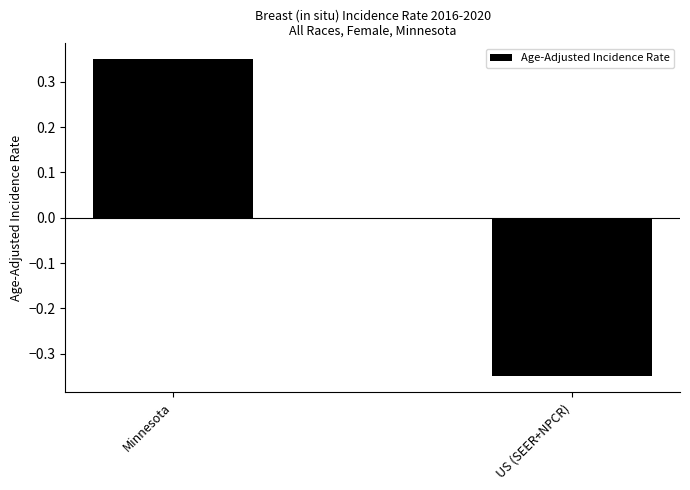

Rank the categories by value from highest to lowest.

Minnesota, US (SEER+NPCR)